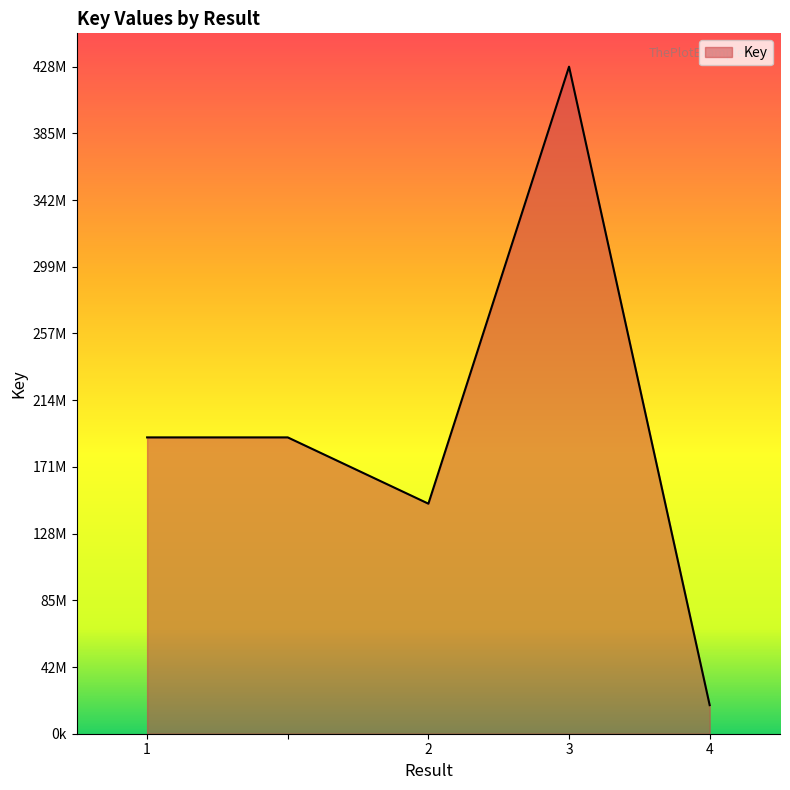

Is this an area chart (filled region under the line)?

Yes